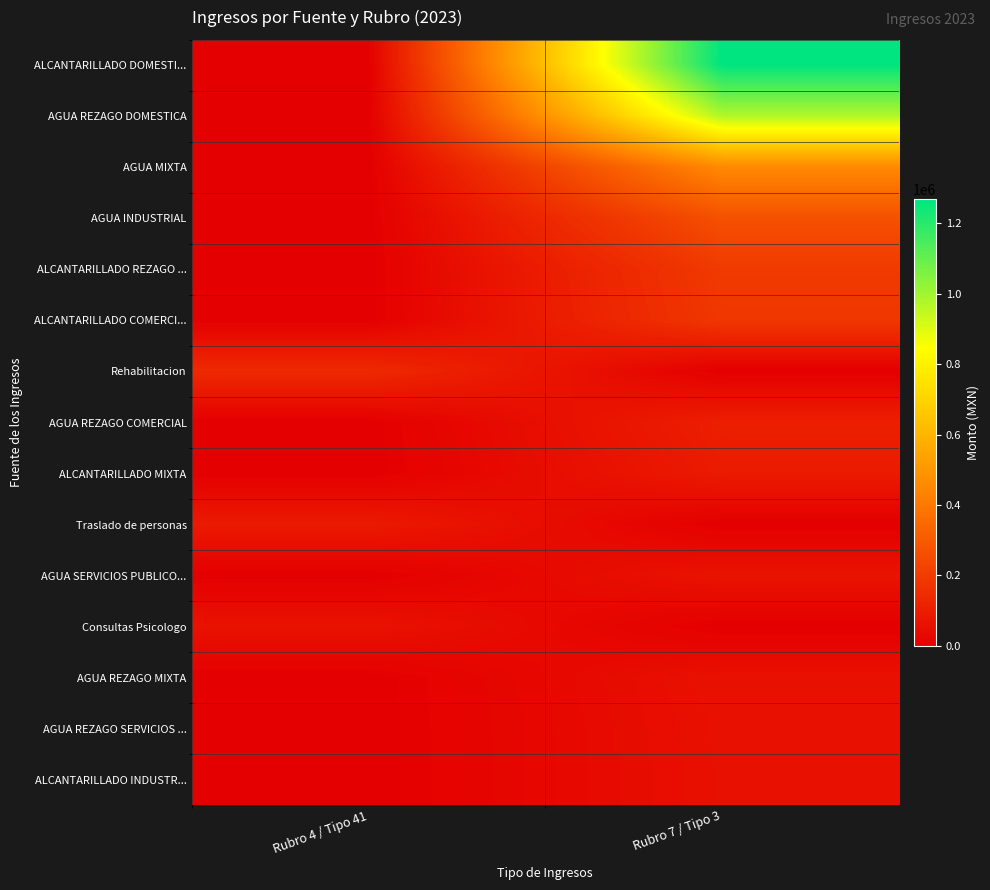

Which series has the widest spread of values?

ALCANTARILLADO DOMESTI...